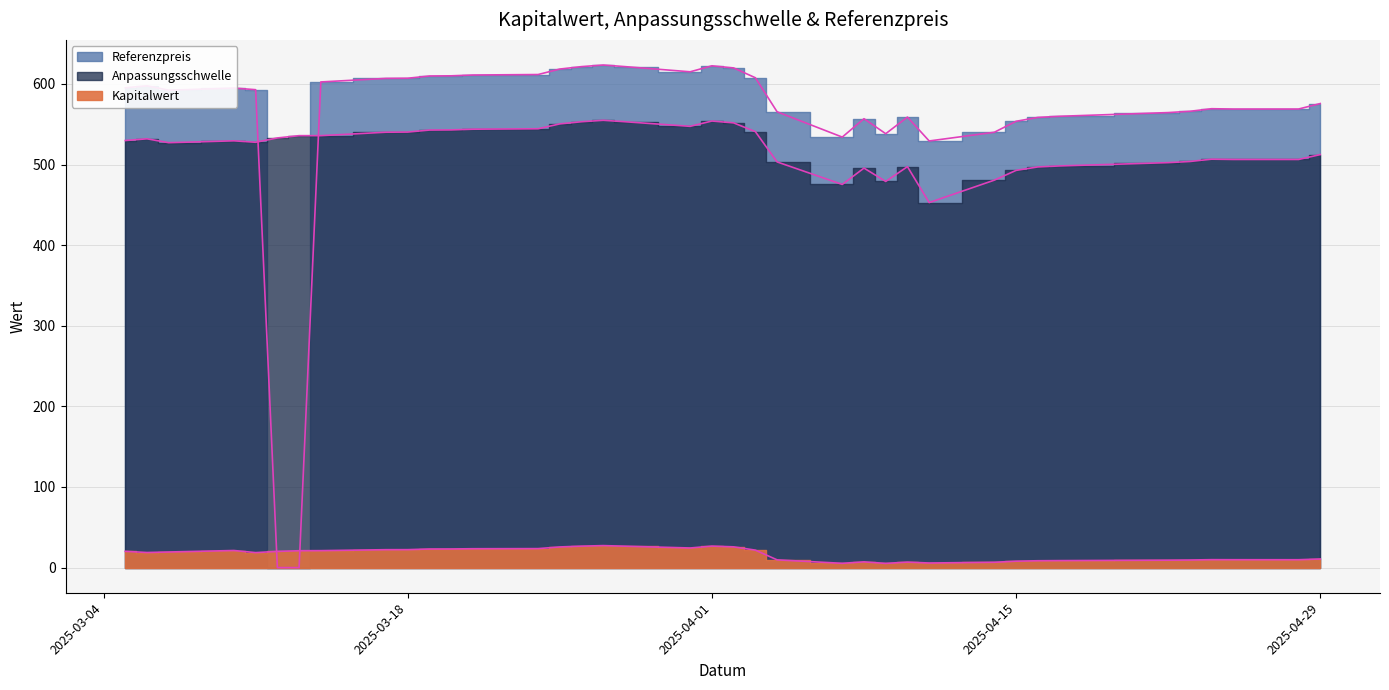

Does the chart display data point markers on the line(s)?

No